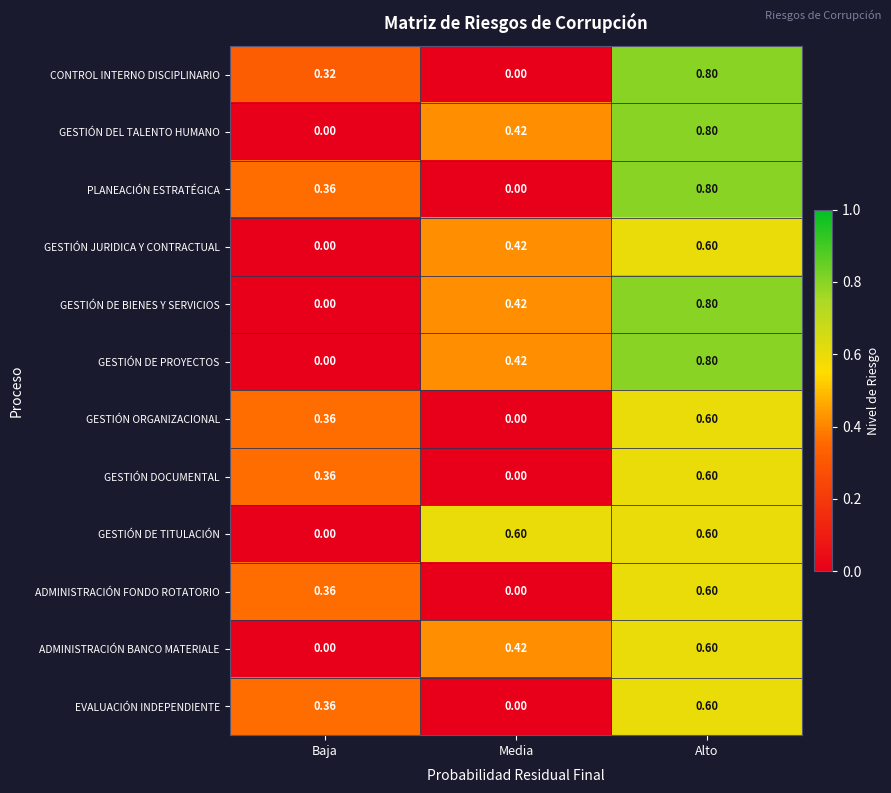

What is the total value across all series at Media?

2.7